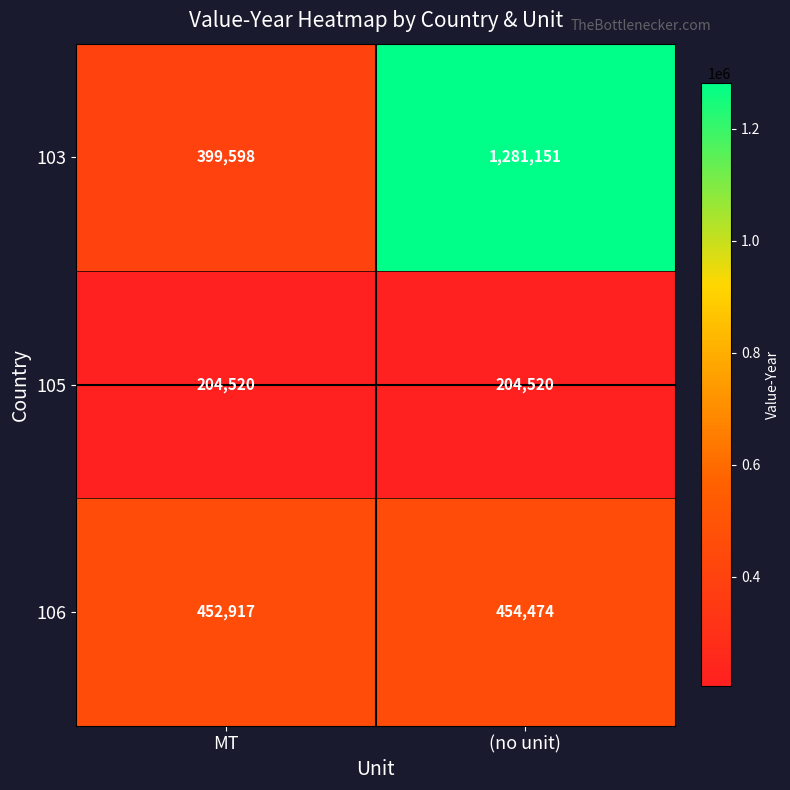

Rank the categories by 103 value from highest to lowest.

(no unit), MT